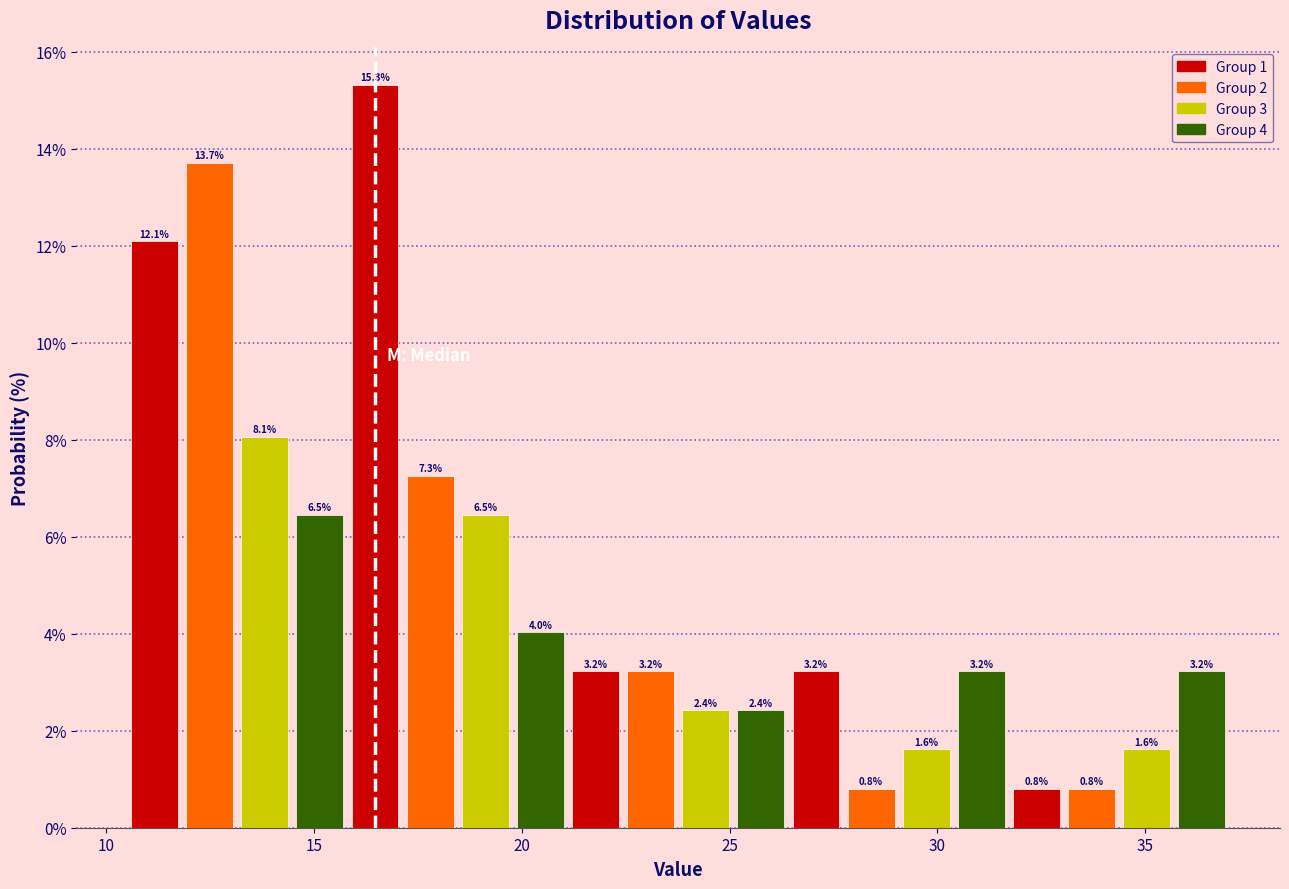

Read against the x-axis, roughly where is the centre of the tallest bar?

16.5